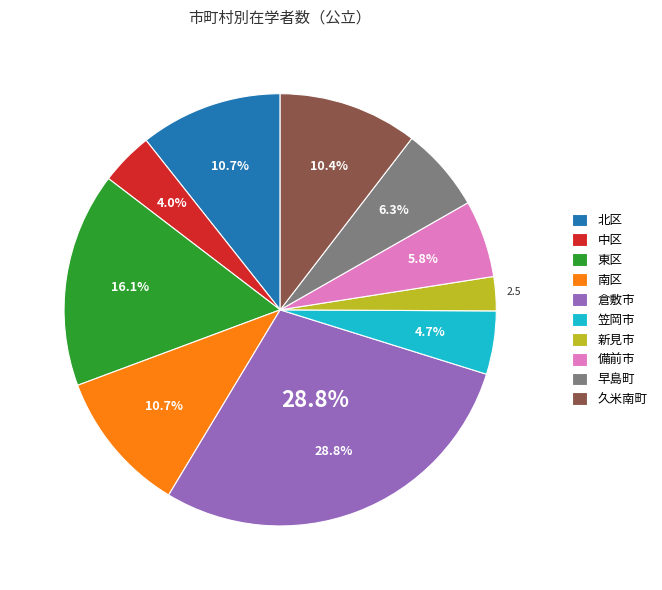

To the nearest percent, what portion does 東区 represent?

16%